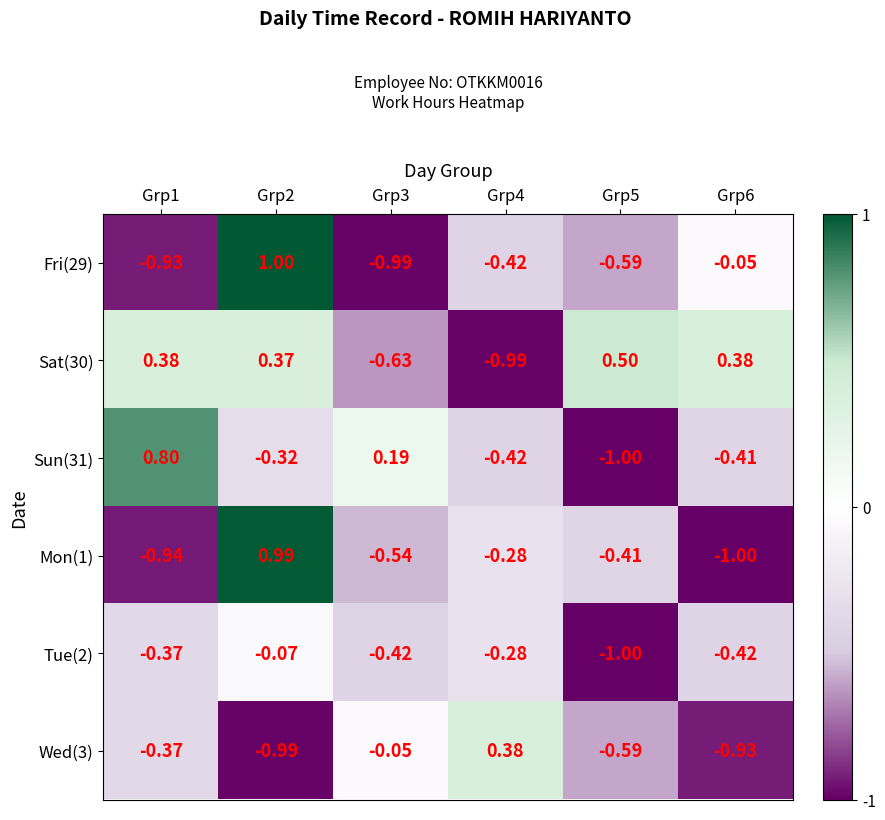

Which category has the lowest value across all series?

Grp5